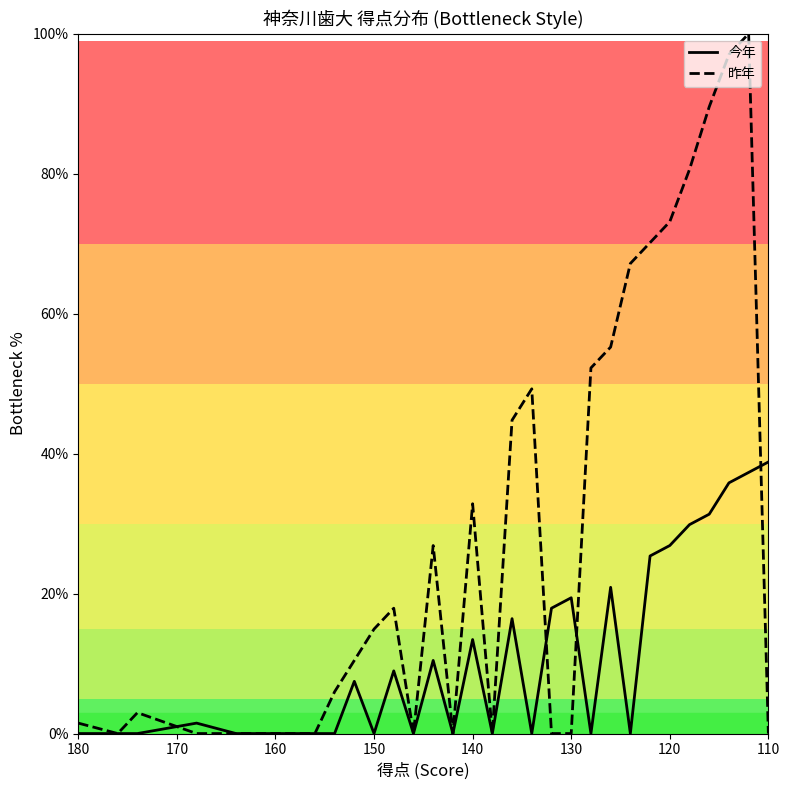

True or false: 昨年 and 今年 intersect in this chart.

True